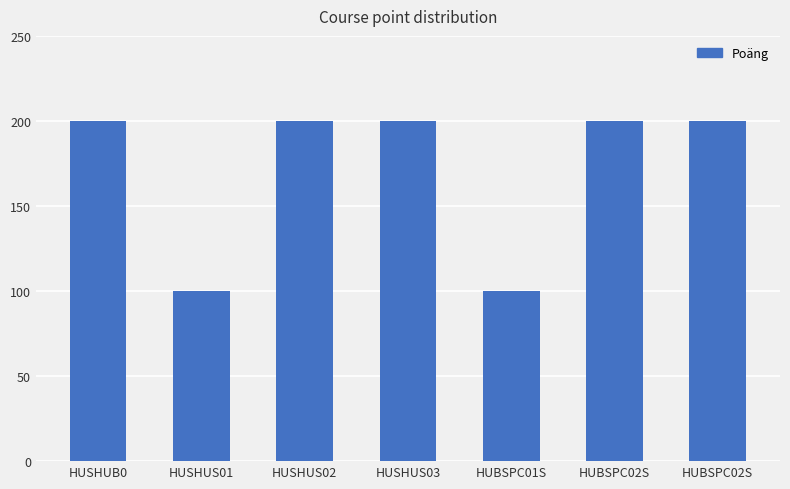

Is it true that the value at HUBSPC02S is 113?

False